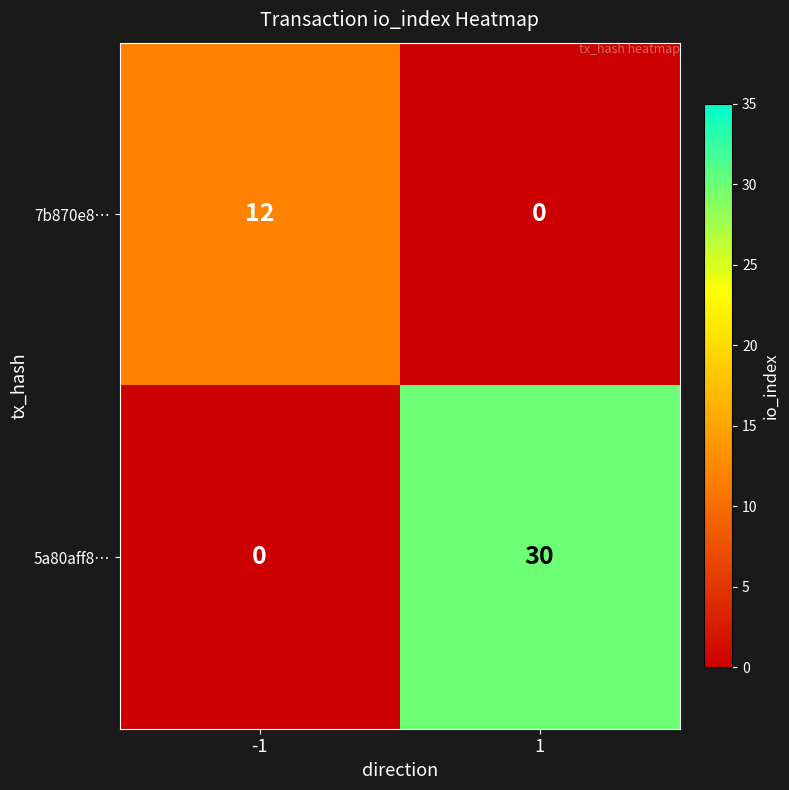

At -1, list the series in order from smallest to largest.

5a80aff8…, 7b870e8…